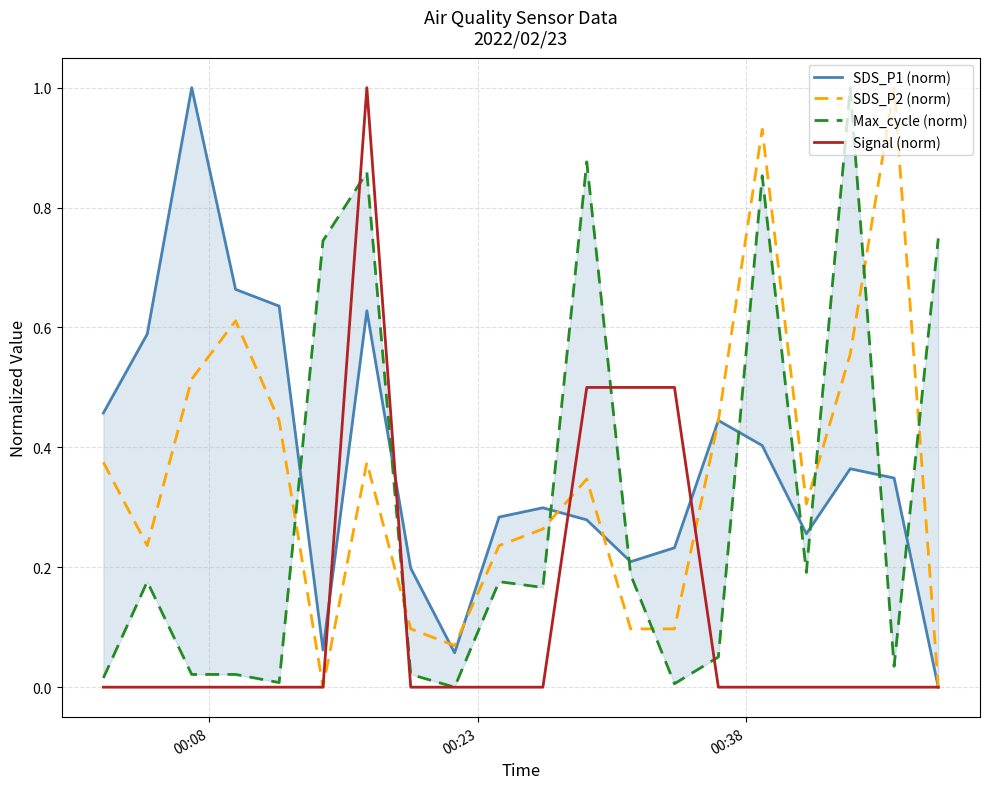

What is the maximum value for SDS_P2 (norm)?

1.0